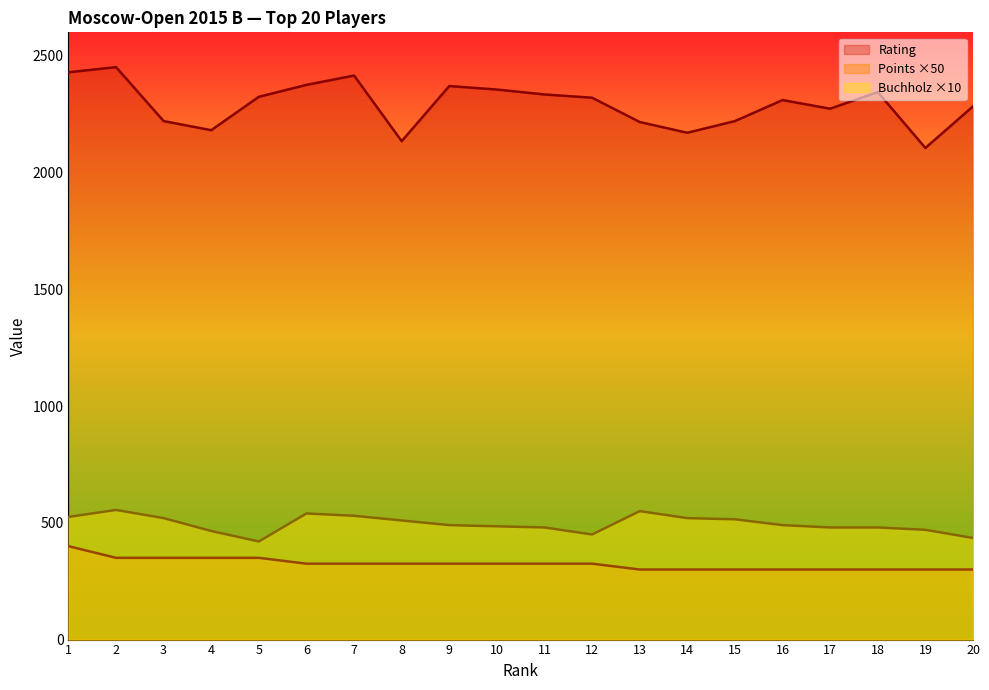

Count the number of data series in this chart.

3